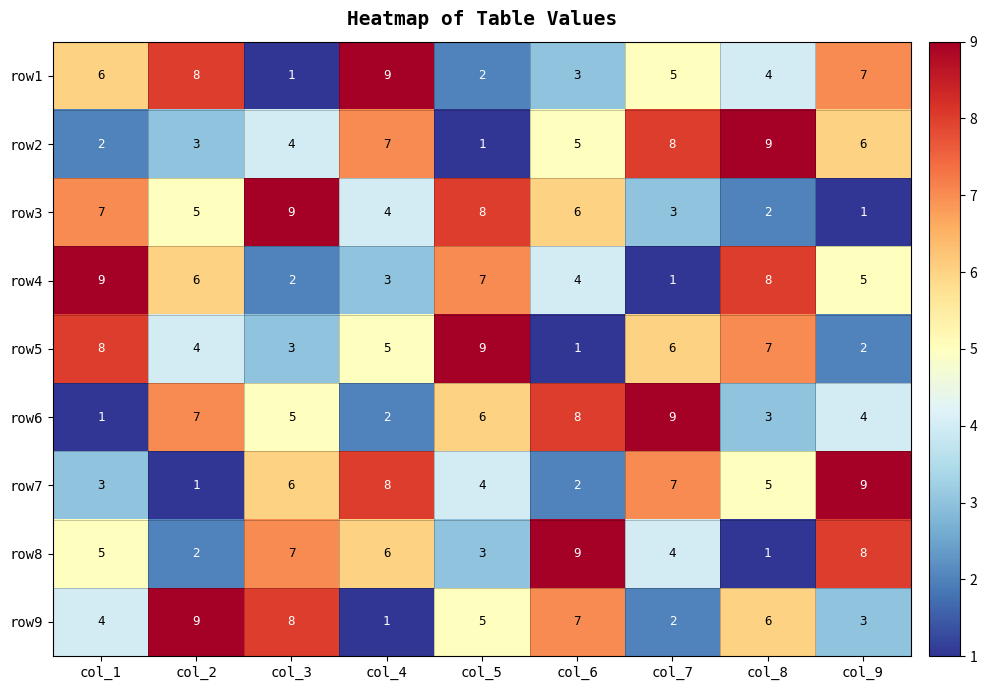

How many distinct data groups are displayed?

9